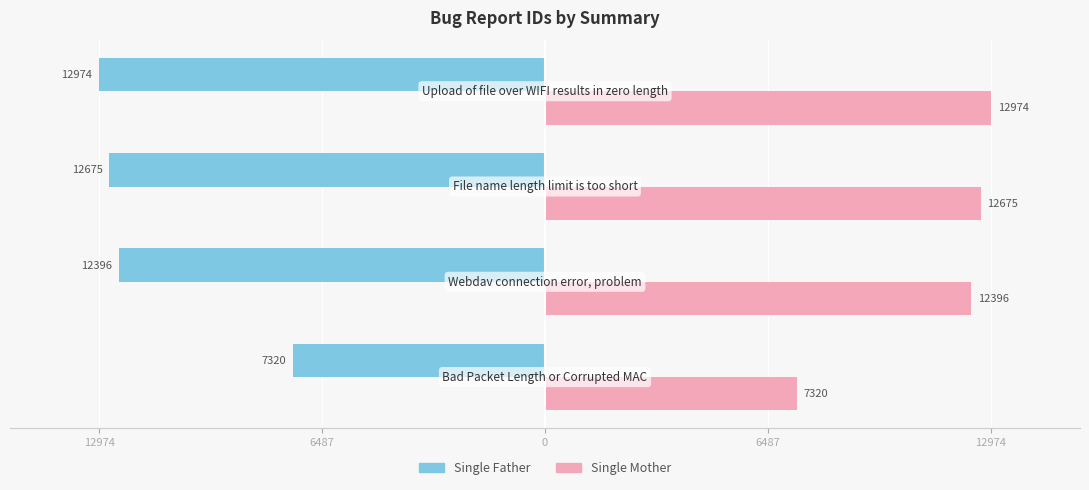

Which series has the largest total across all categories?

Single Mother